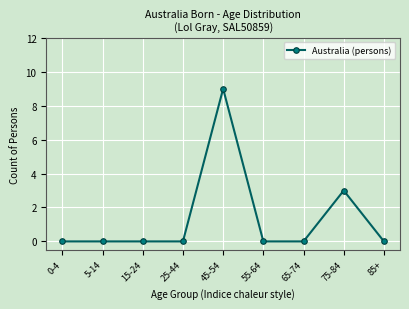

What is the maximum value shown in the chart?

9